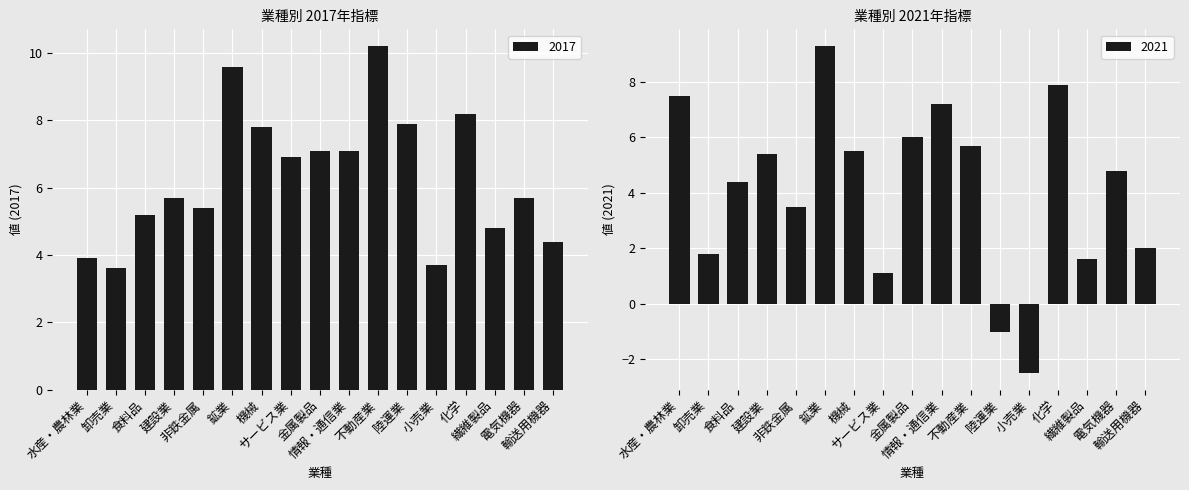

Reading left to right, list all the values displayed in this chart.

2017: 3.9	3.6	5.2	5.7	5.4	9.6	7.8	6.9	7.1	7.1	10.2	7.9	3.7	8.2	4.8	5.7	4.4
2021: 7.5	1.8	4.4	5.4	3.5	9.3	5.5	1.1	6.0	7.2	5.7	-1.0	-2.5	7.9	1.6	4.8	2.0